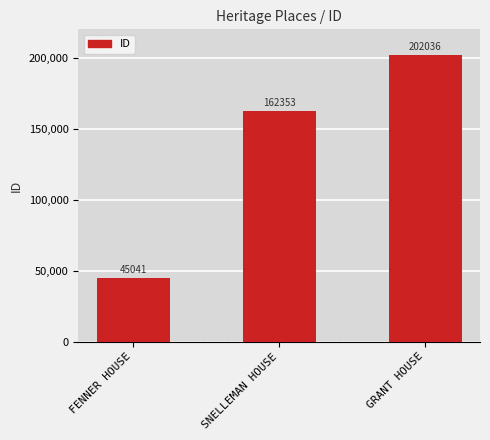

What position from the right is FENNER HOUSE?

3